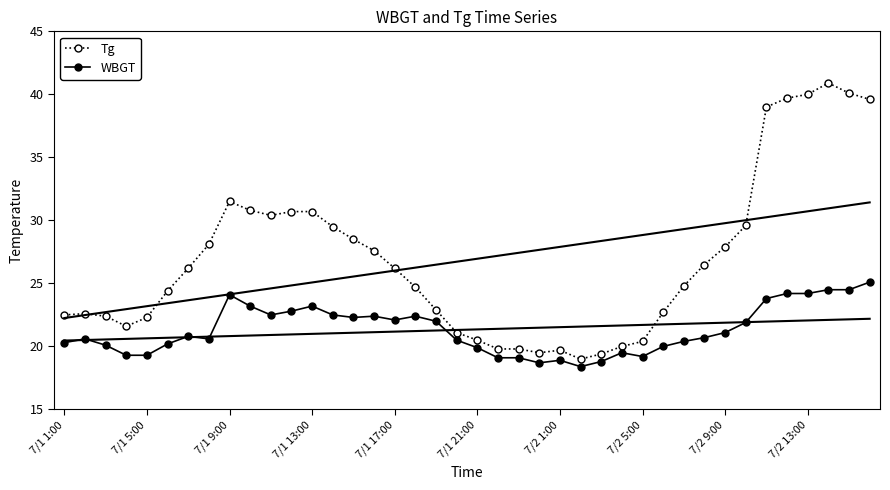

True or false: Tg has more than 2 interior local peaks.

True